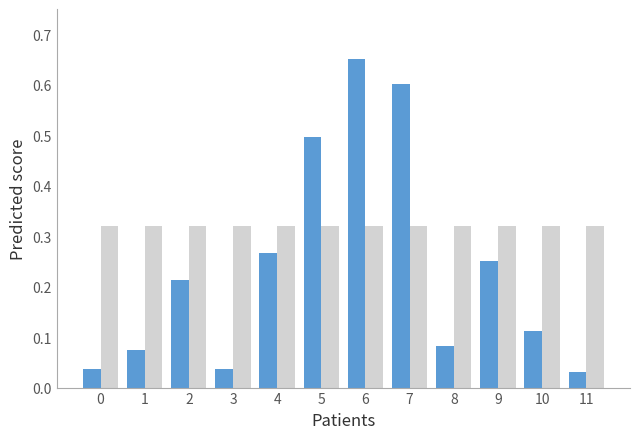

At which category is the sum across all series the highest?

6